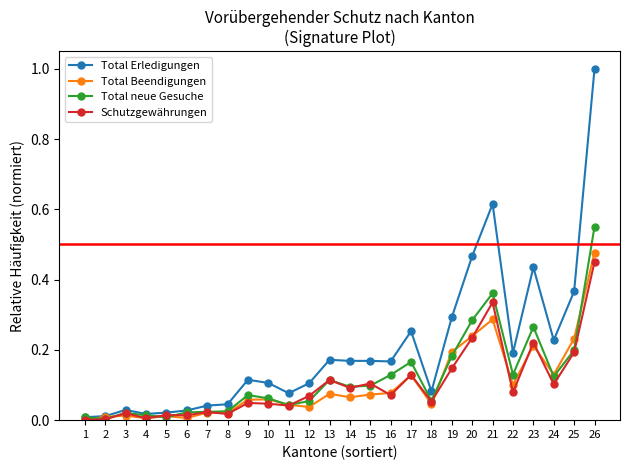

True or false: Schutzgewährungen has more than 1 points higher than both neighbors.

True